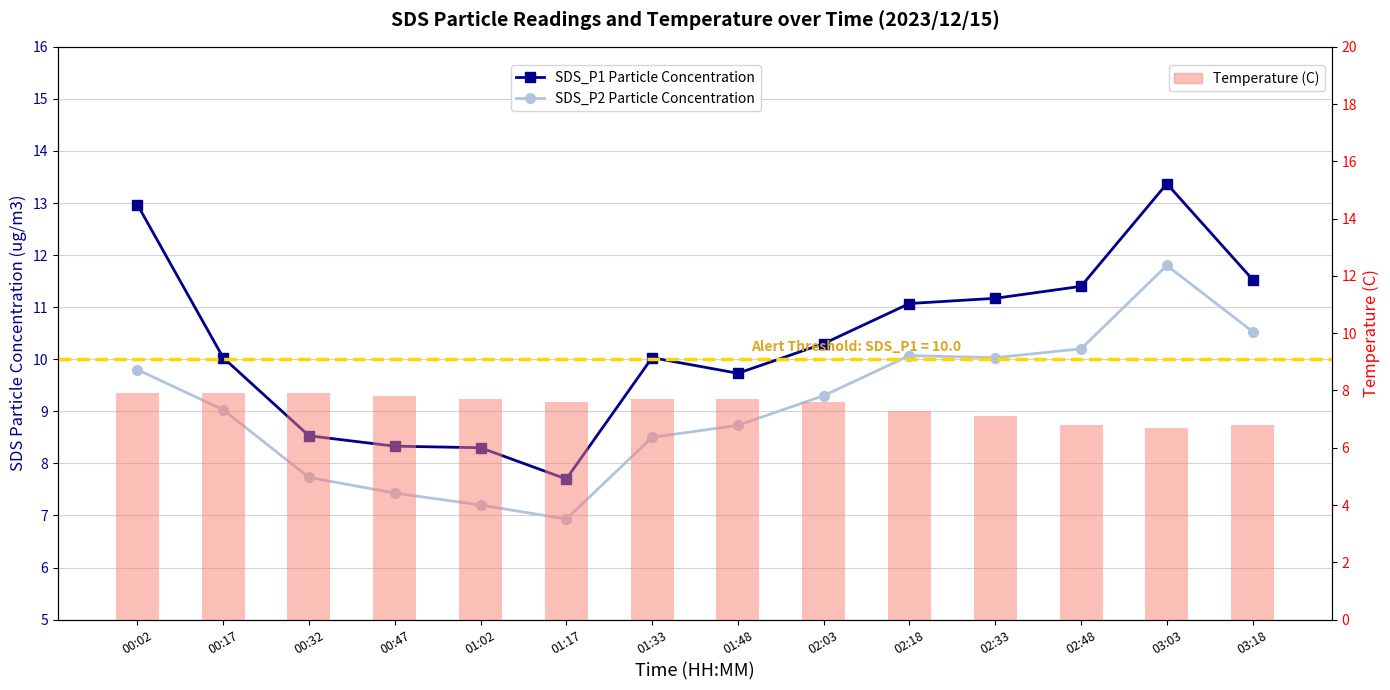

What is the average value of the Temperature (C) series?

7.5